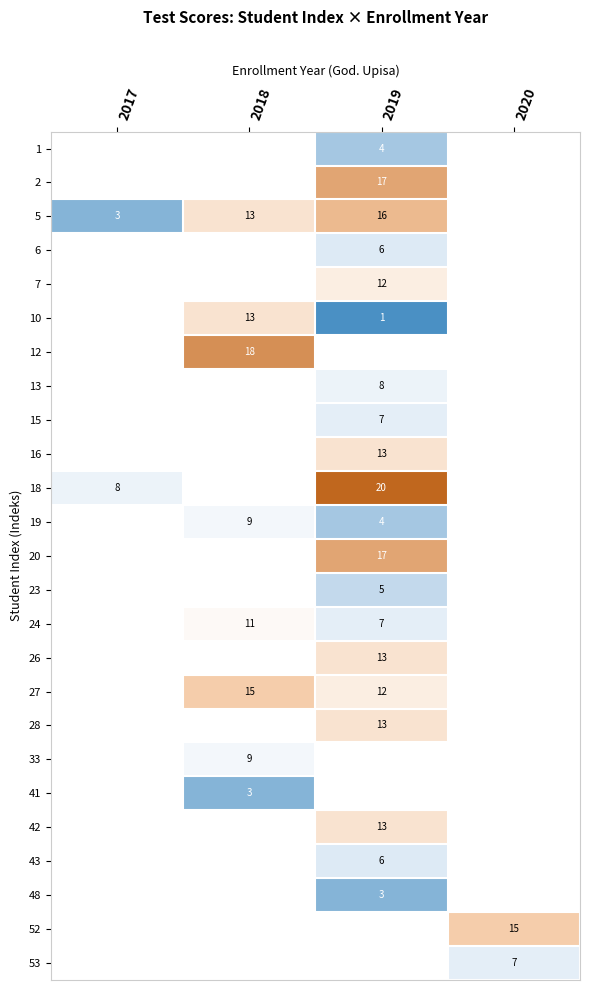

Is it true that 18 equals 20 at 2019?

True